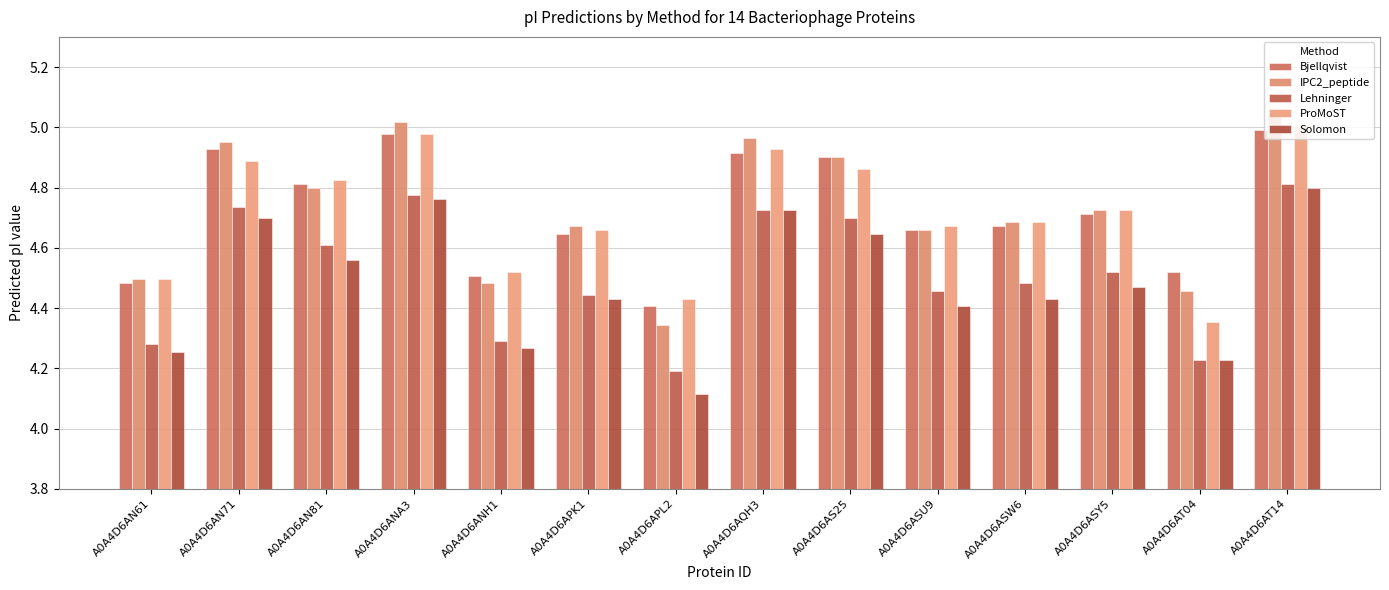

What is the difference between the highest and lowest values at A0A4D6AT04?

0.3